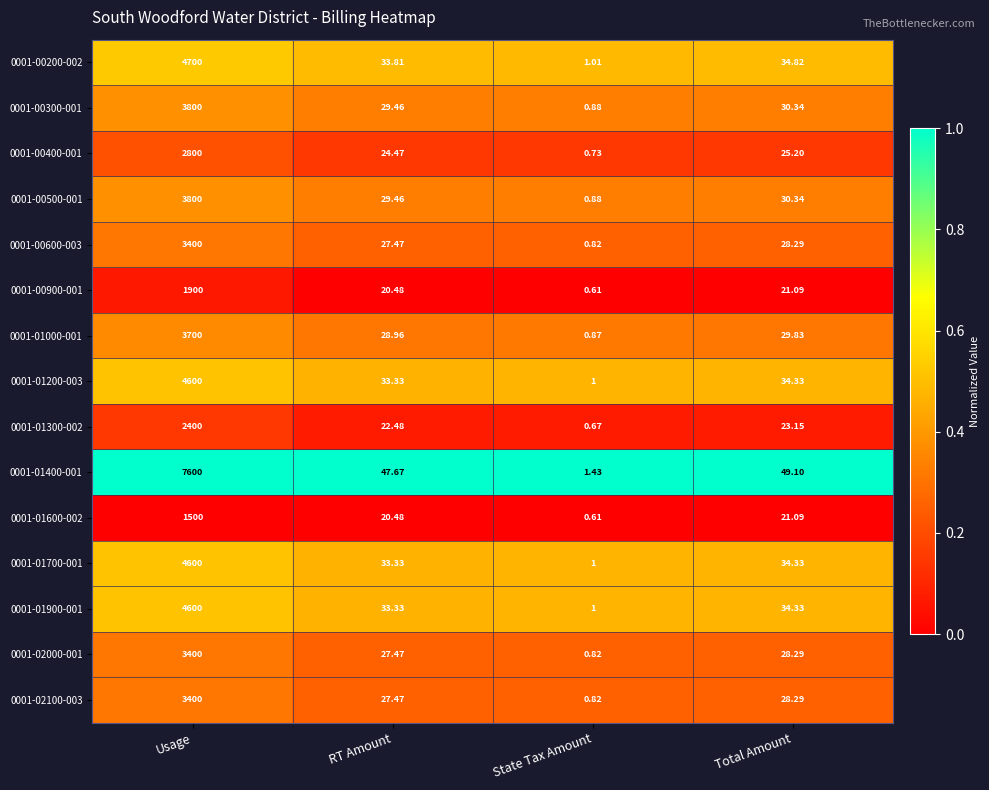

Rank the categories by 0001-01600-002 value from highest to lowest.

Usage, Total Amount, RT Amount, State Tax Amount